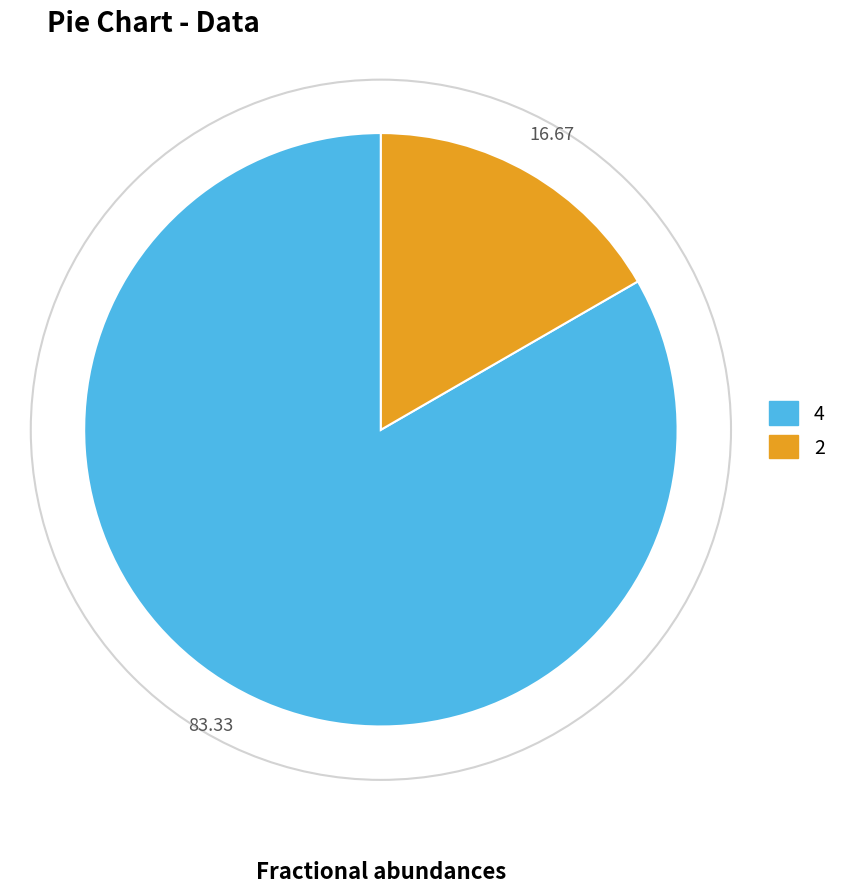

How many slices are in this pie chart?

2